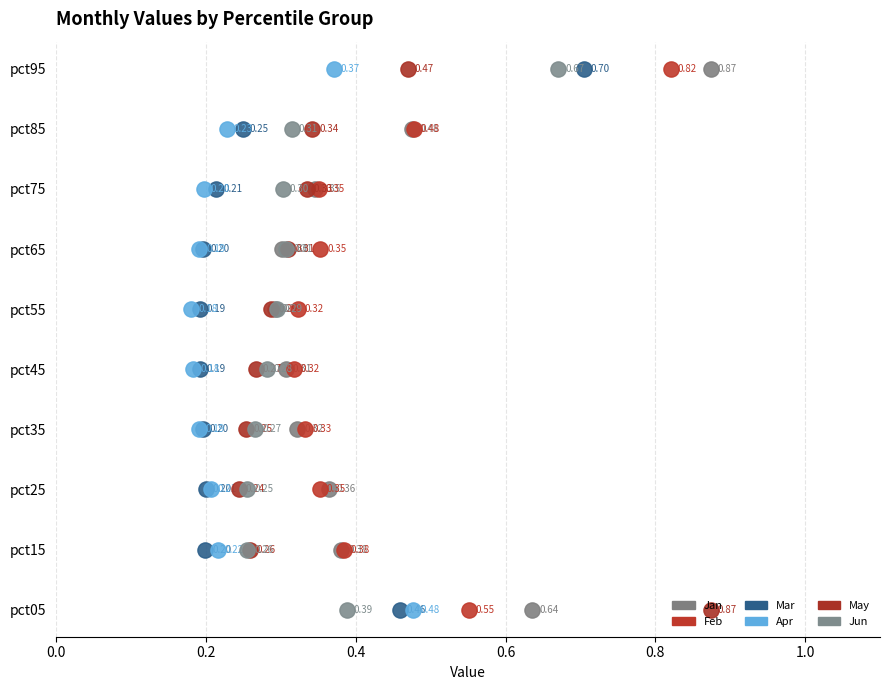

Which series contains the highest Y value?

Jan